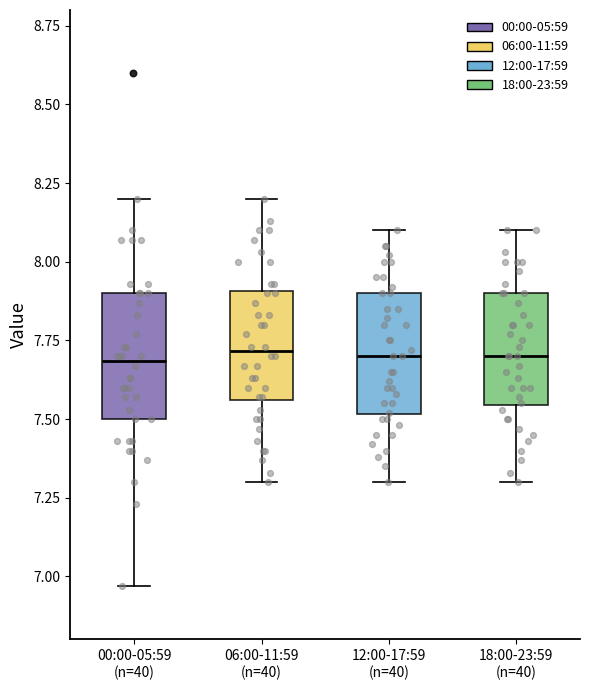

Reading left to right, read every box against the y-axis: the position of its median line, the range the box covers, and the ends of its whiskers. The values are not printed on the chart, so give them approximately, as read against the axis.

00:00-05:59 (n=40): median 7.70, box 7.50 to 7.90, whiskers 6.95 to 8.20
06:00-11:59 (n=40): median 7.70, box 7.55 to 7.90, whiskers 7.30 to 8.20
12:00-17:59 (n=40): median 7.70, box 7.50 to 7.90, whiskers 7.30 to 8.10
18:00-23:59 (n=40): median 7.70, box 7.55 to 7.90, whiskers 7.30 to 8.10